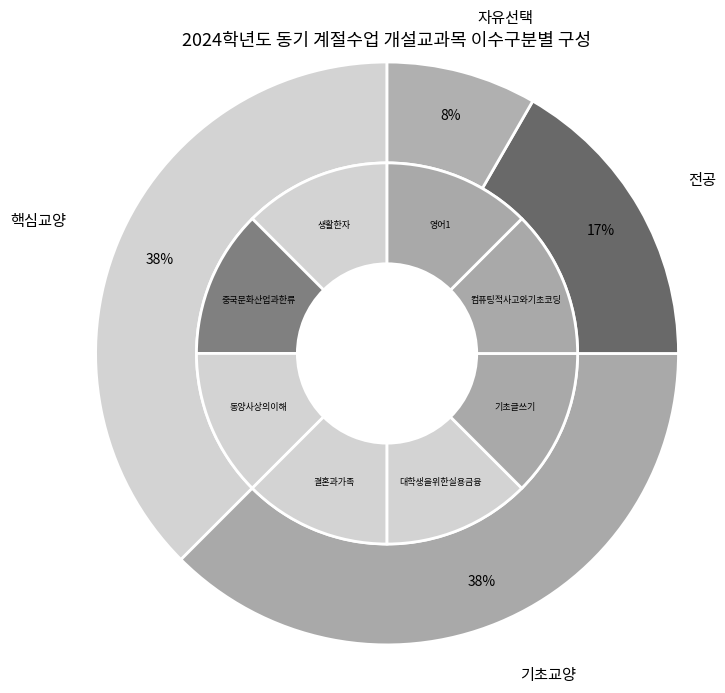

True or false: 자유선택 accounts for 20% of the total.

False